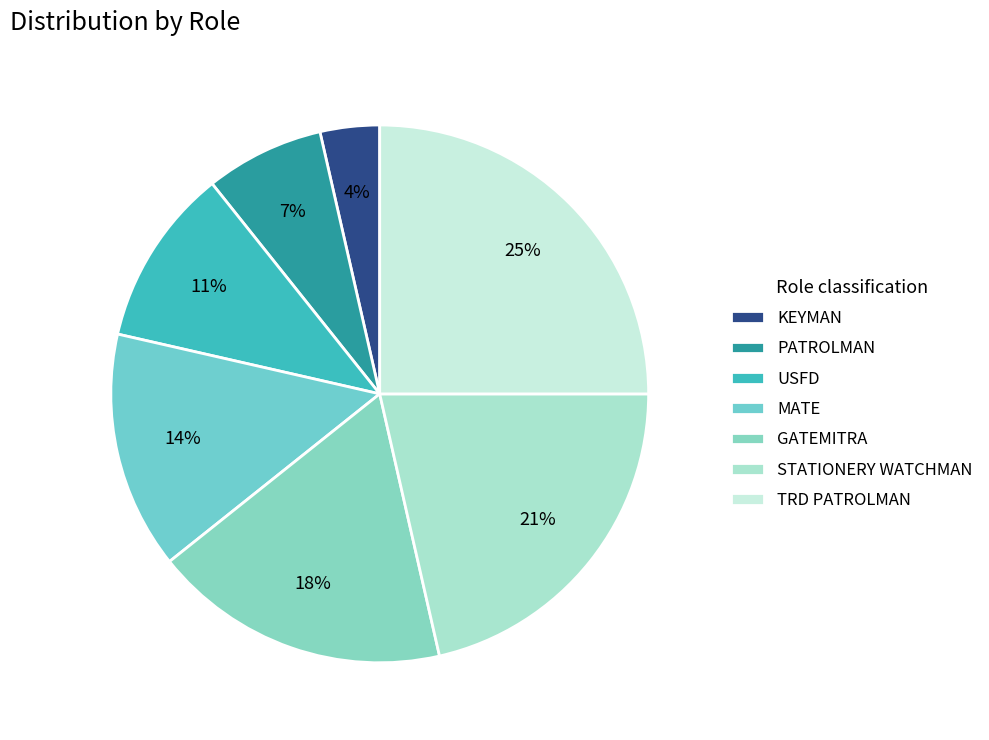

To the nearest percent, what percentage of the pie is USFD?

11%